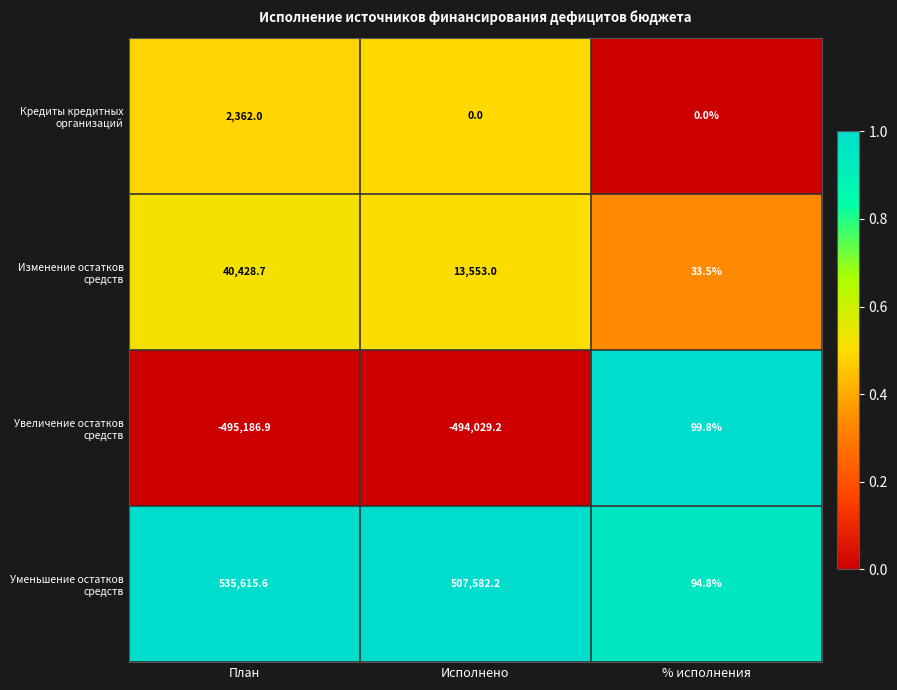

Rank the series at Исполнено from highest to lowest value.

Уменьшение остатков средств, Изменение остатков средств, Кредиты кредитных организаций, Увеличение остатков средств